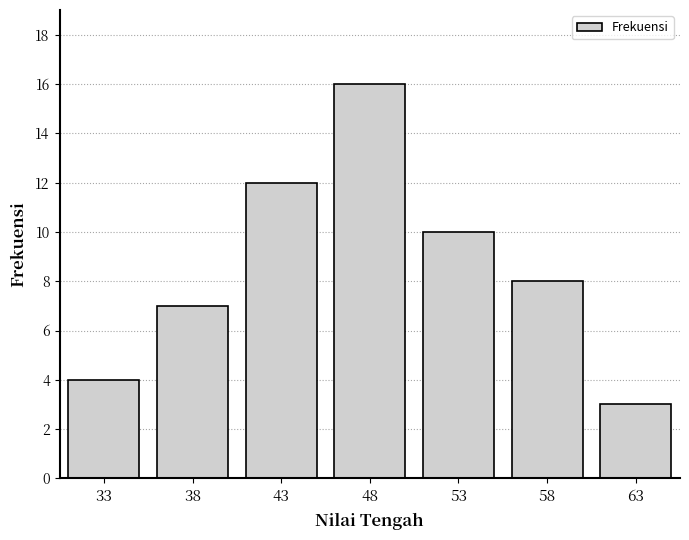

Reading right to left, what are all the values shown in this chart?

3	8	10	16	12	7	4